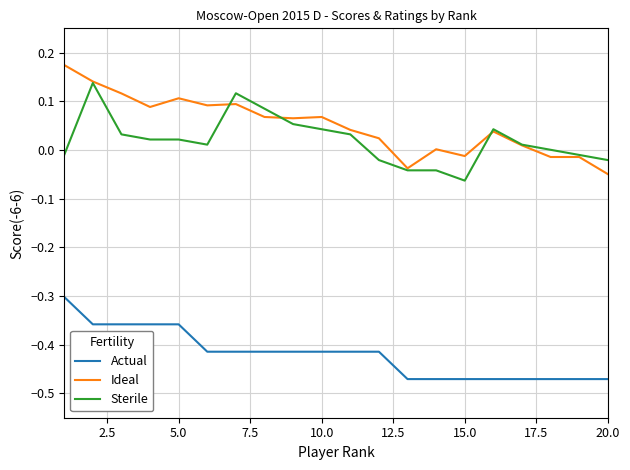

What is the maximum value for Actual?

-0.3